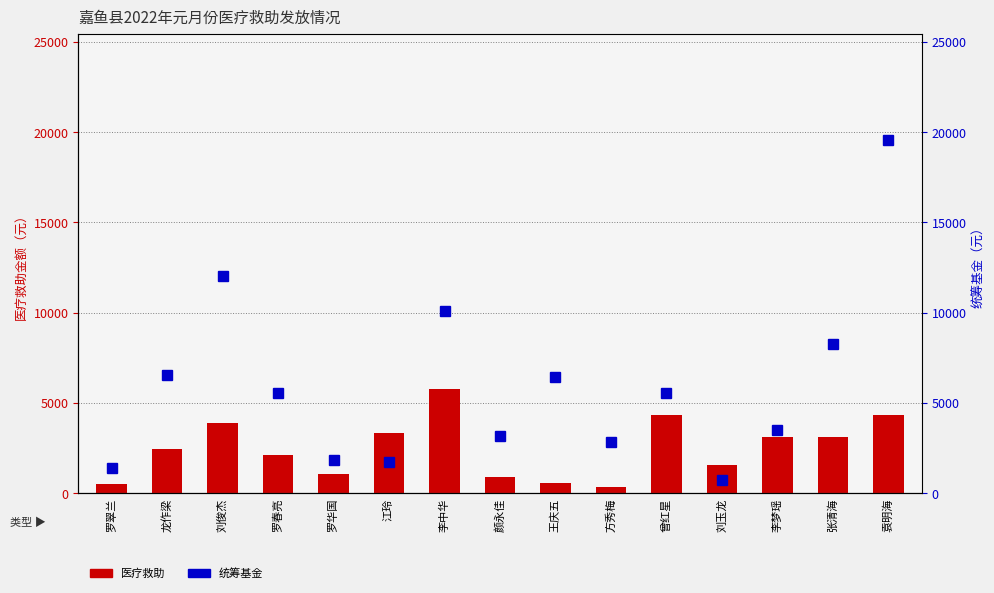

What is the total value across all series at 颜永佳?

4112.4